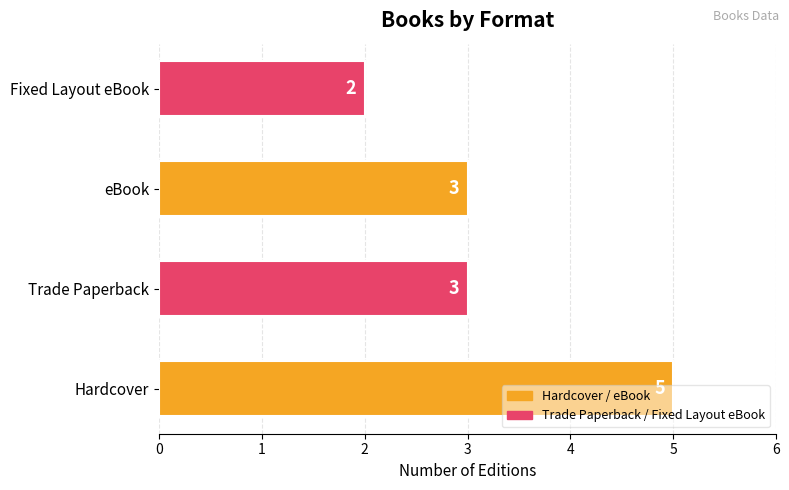

At which category does the chart reach its minimum across all series?

Fixed Layout eBook